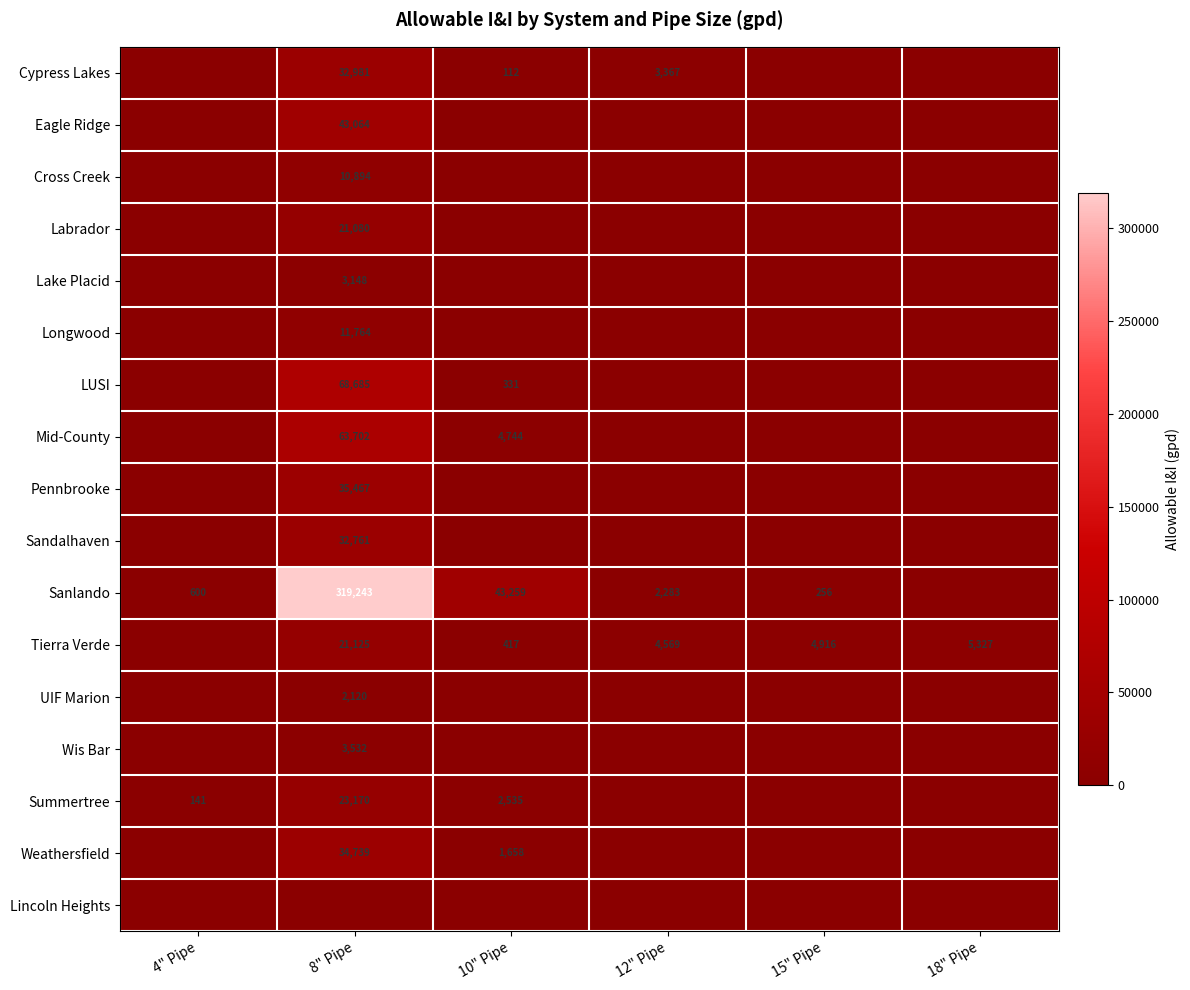

What is the sum of the Sanlando values at 4" Pipe and 12" Pipe?

2883